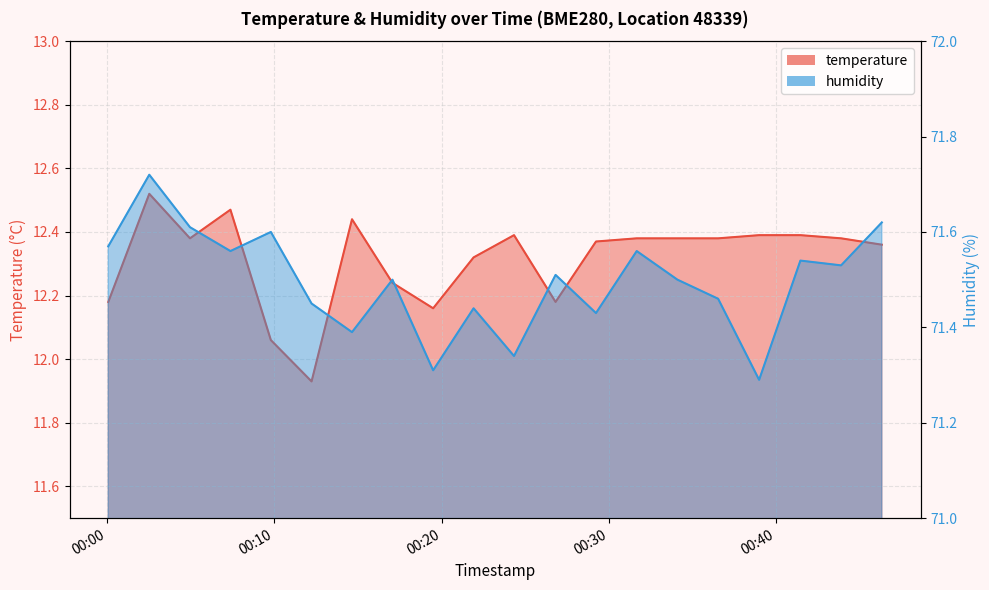

What are all the series names shown in the legend?

temperature, humidity